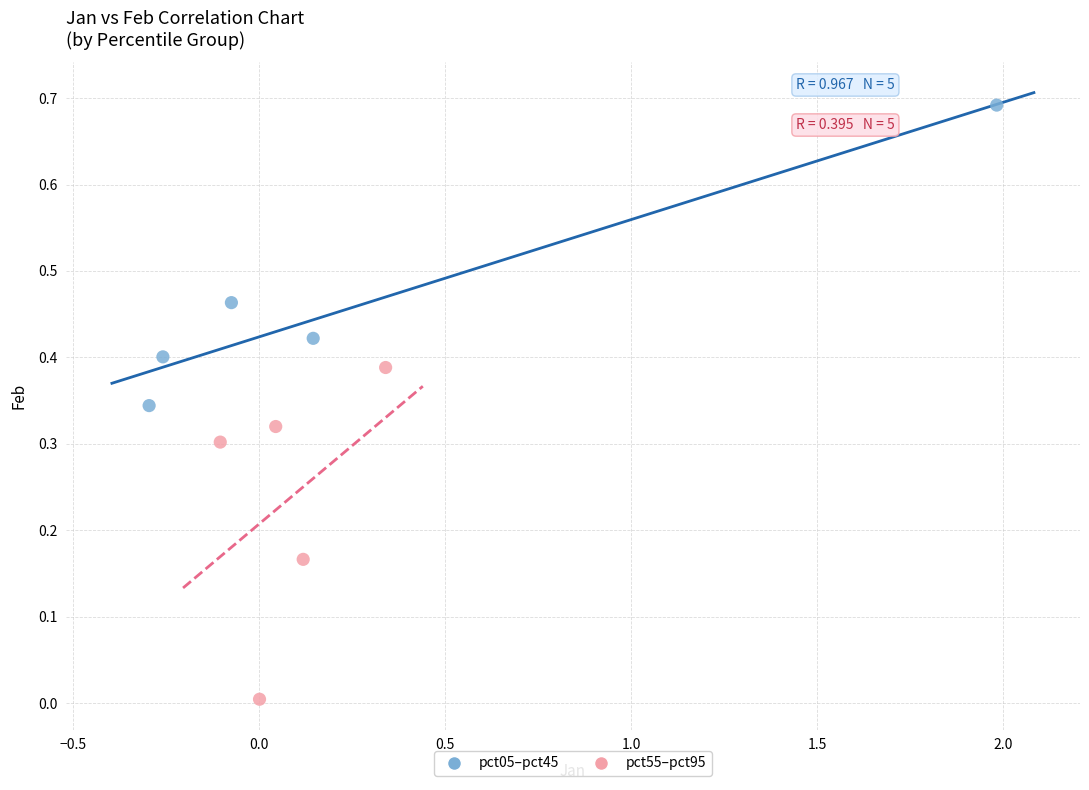

Which series reaches the minimum Y coordinate?

pct55–pct95